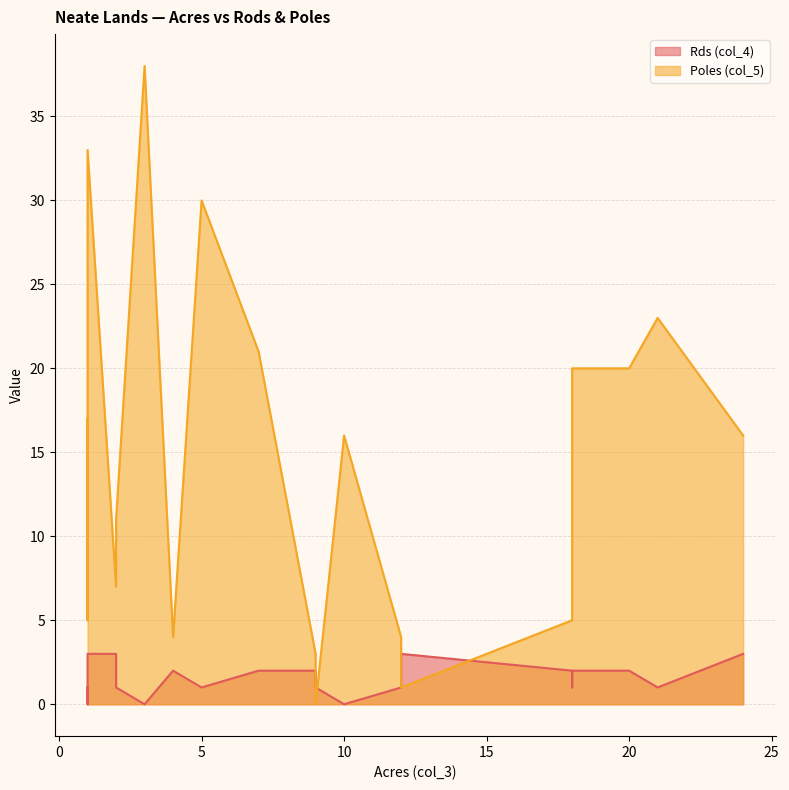

Is it true that Rds (col_4) equals 3 at 1?

True